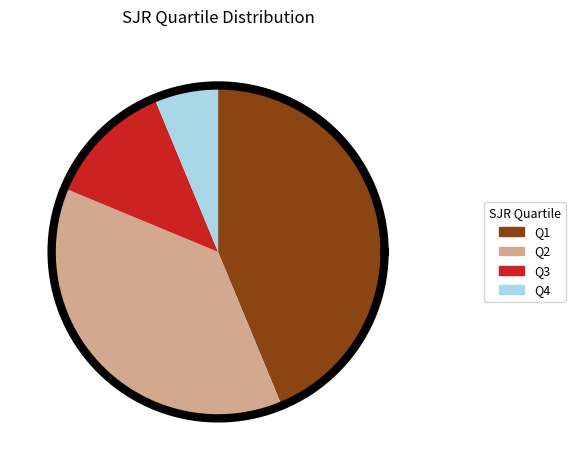

What is the largest slice in the pie chart?

Q1